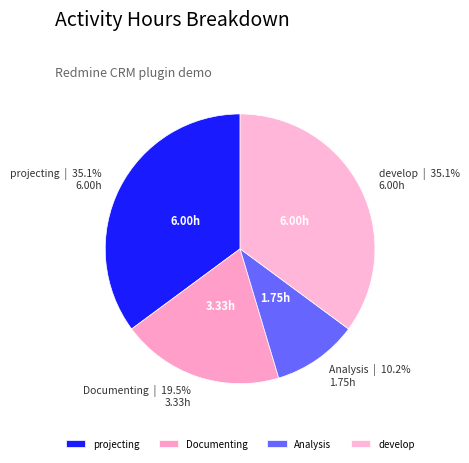

What is the ratio of the value at develop to the value at projecting?

1.0